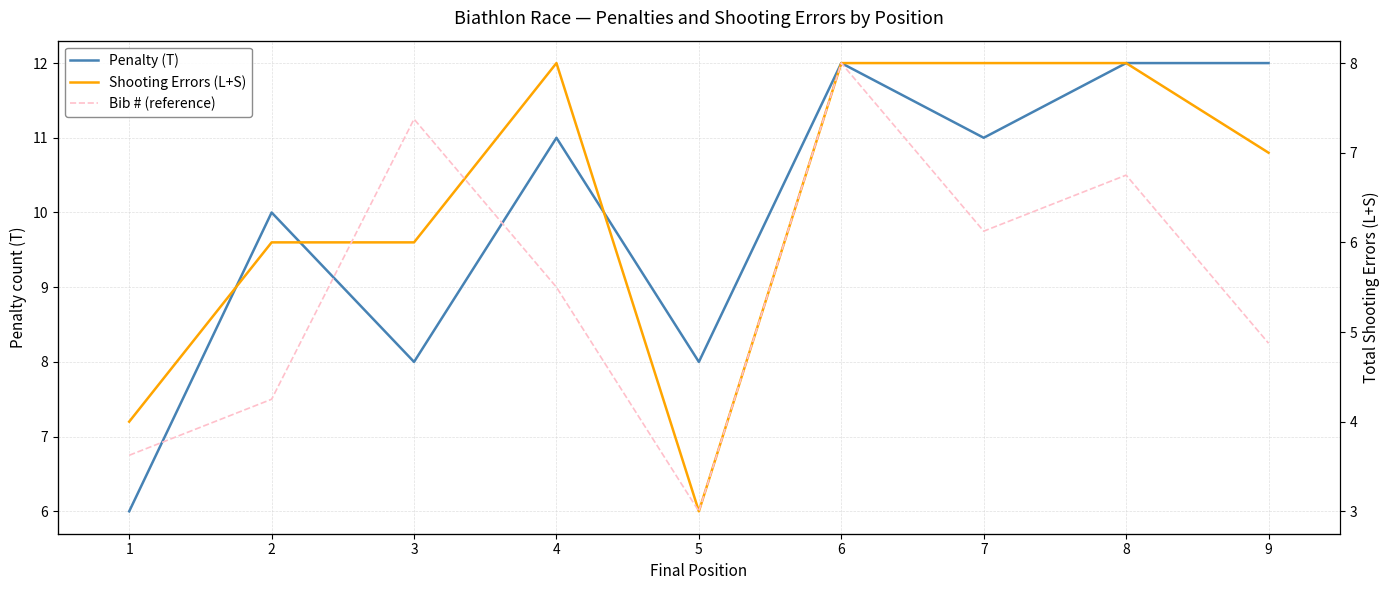

Reading left to right, list all the values displayed in this chart.

Penalty (T): 1=6	2=10	3=8	4=11	5=8	6=12	7=11	8=12	9=12
Shooting Errors (L+S): 1=4	2=6	3=6	4=8	5=3	6=8	7=8	8=8	9=7
Bib # (reference): 1=28	2=29	3=34	4=31	5=27	6=35	7=32	8=33	9=30